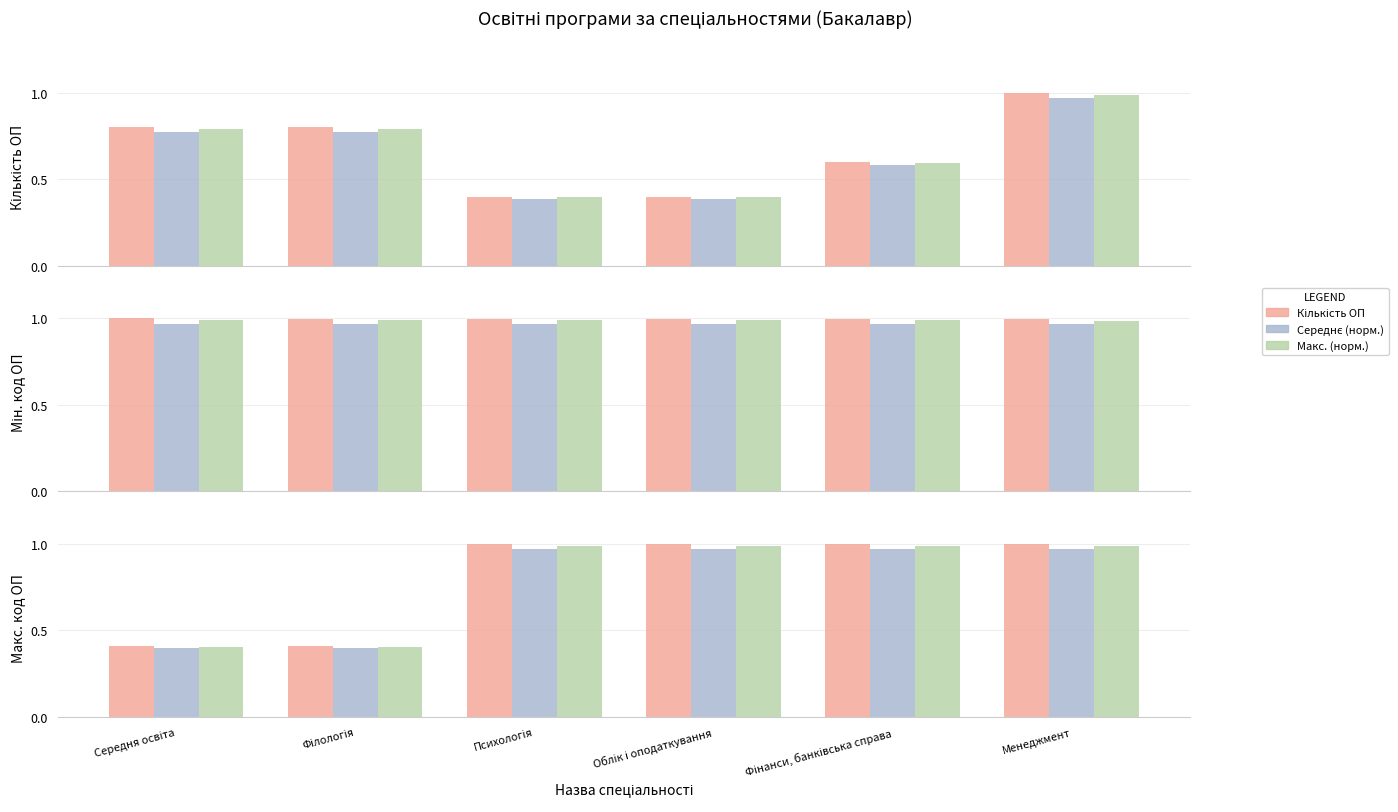

What is the approximate value of Кількість ОП at Середня освіта?

0.4